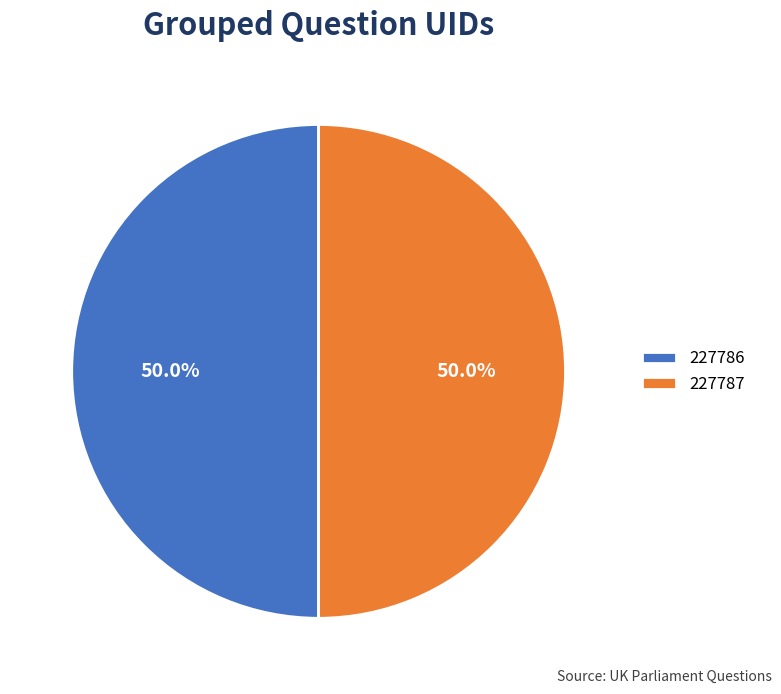

The 227787 slice represents 38% of the pie. True or false?

False